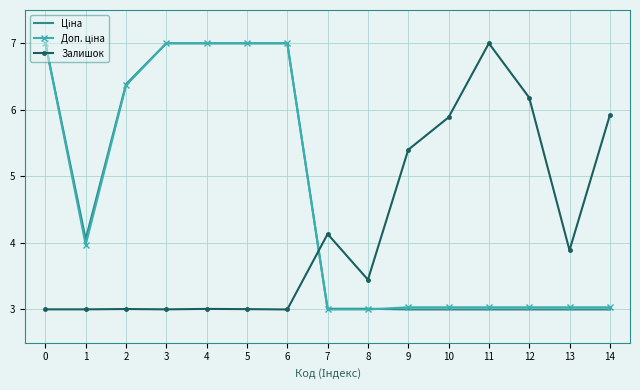

The value of Залишок at 11 is 12.0. True or false?

False